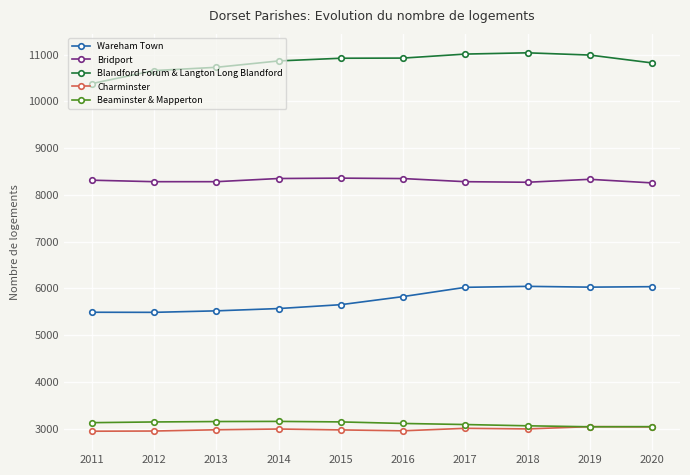

How many values in the Wareham Town series are below 5827?

5